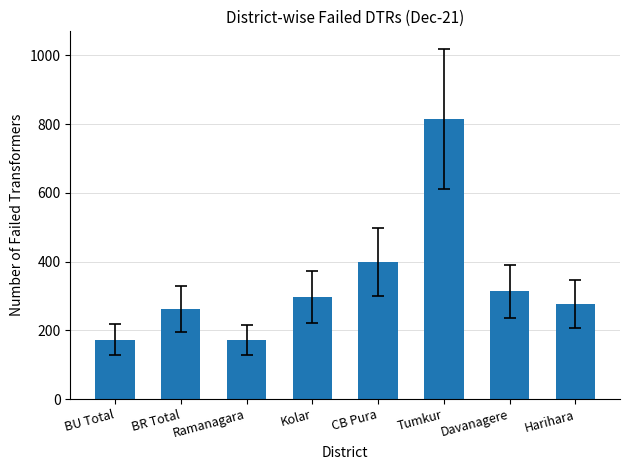

Between CB Pura and Ramanagara, which is larger?

CB Pura